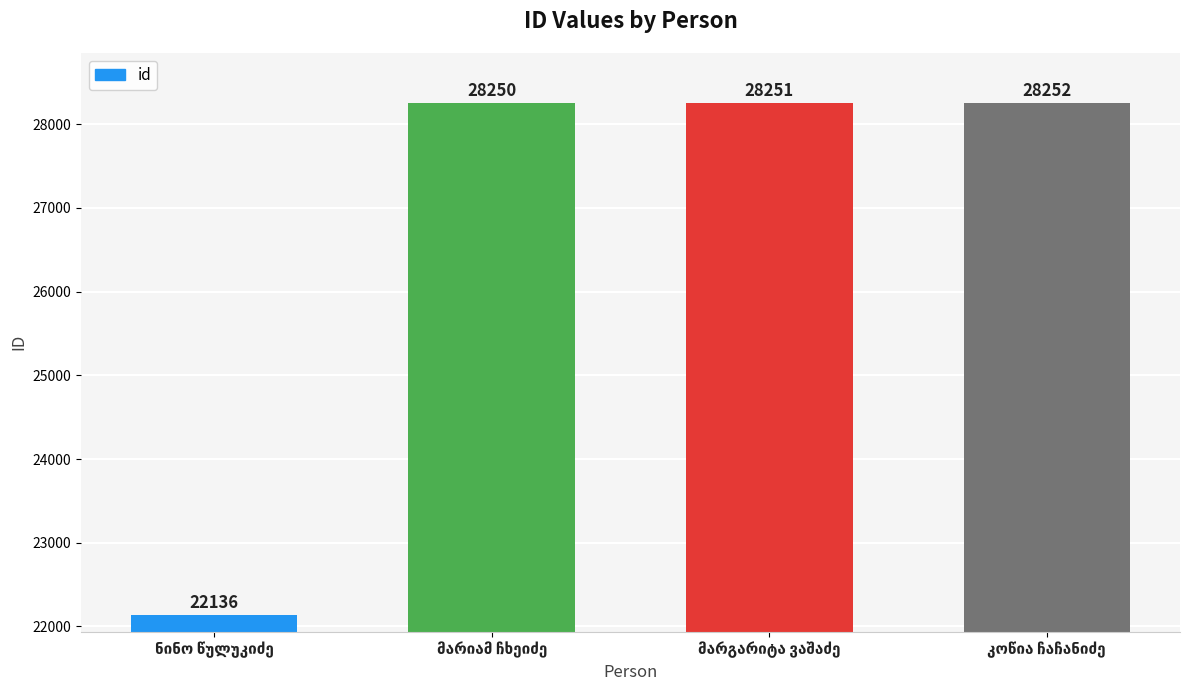

What is the difference between the maximum and minimum values?

6116